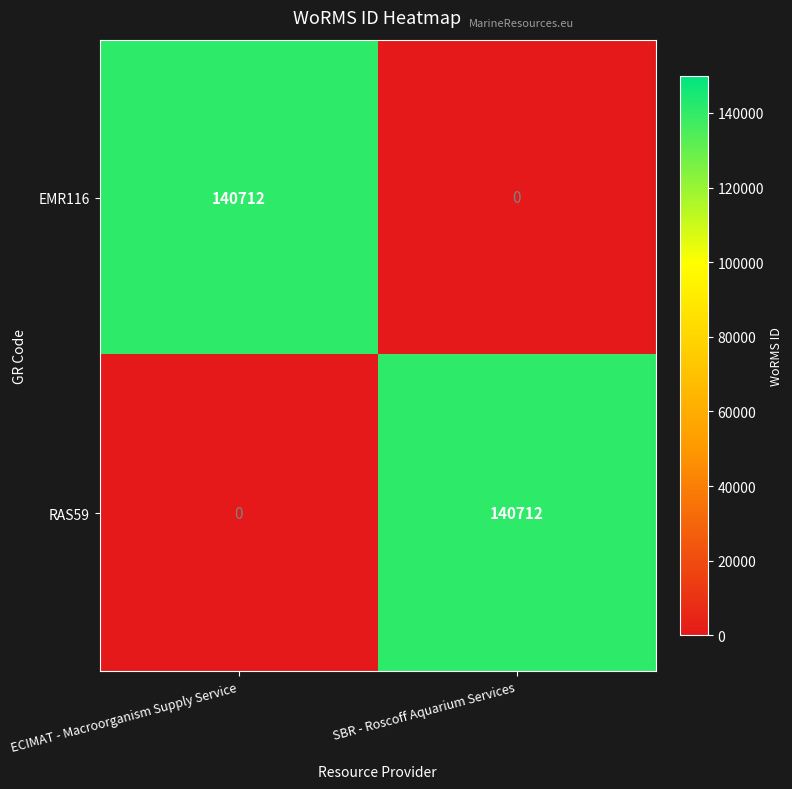

True or false: RAS59 has a value of 60064 at SBR - Roscoff Aquarium Services.

False